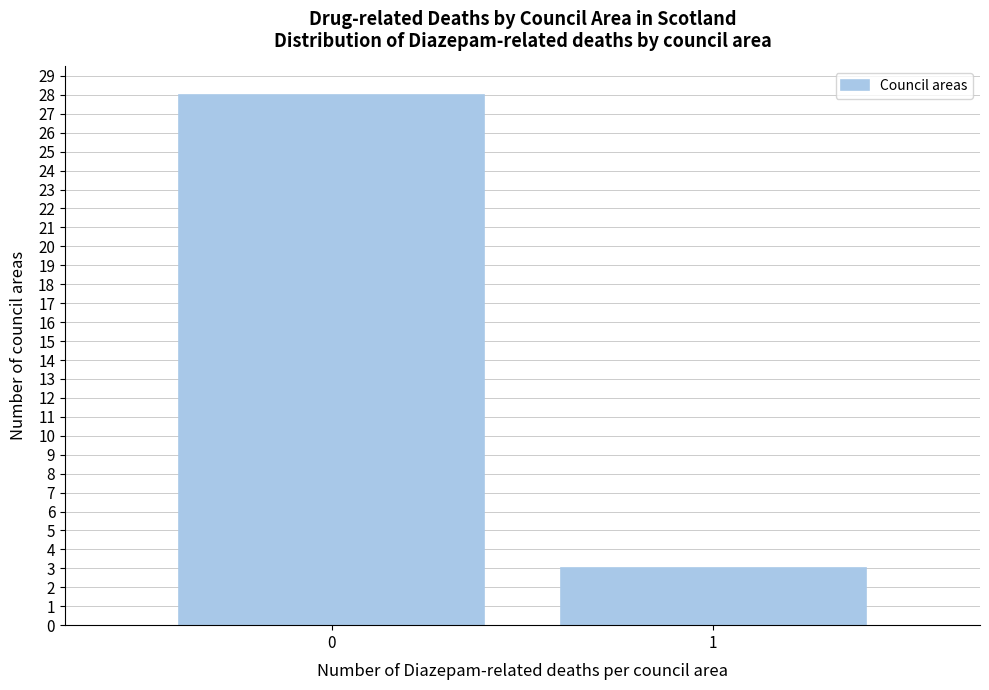

Reading right to left, extract all data points from this chart.

3	28